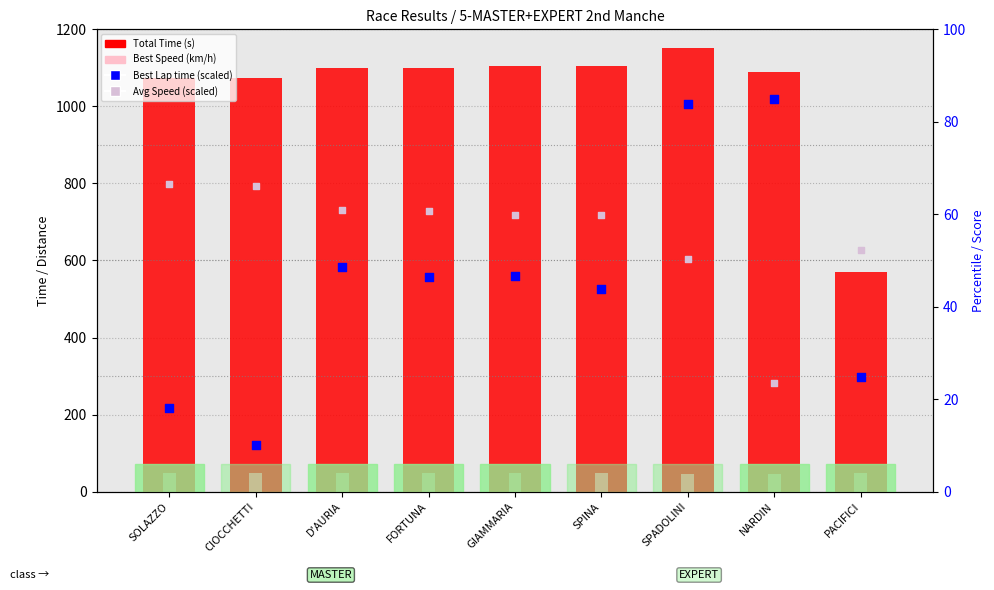

Is the value of Best Lap time (scaled) at D'AURIA greater than the value of Best Speed (km/h) at SOLAZZO?

No